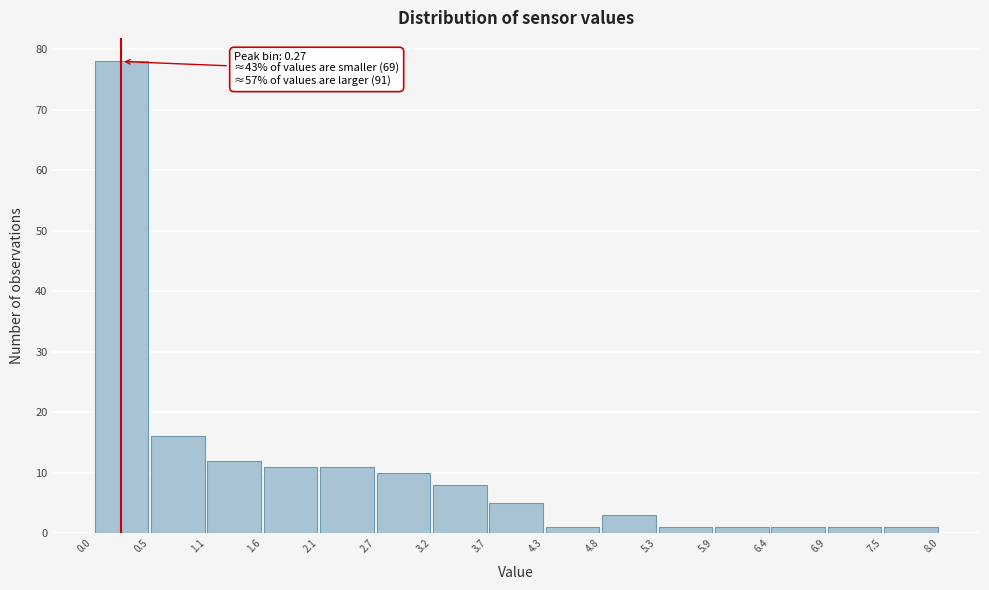

Over which range of the x-axis is the bar tallest?

0.0 to 0.5